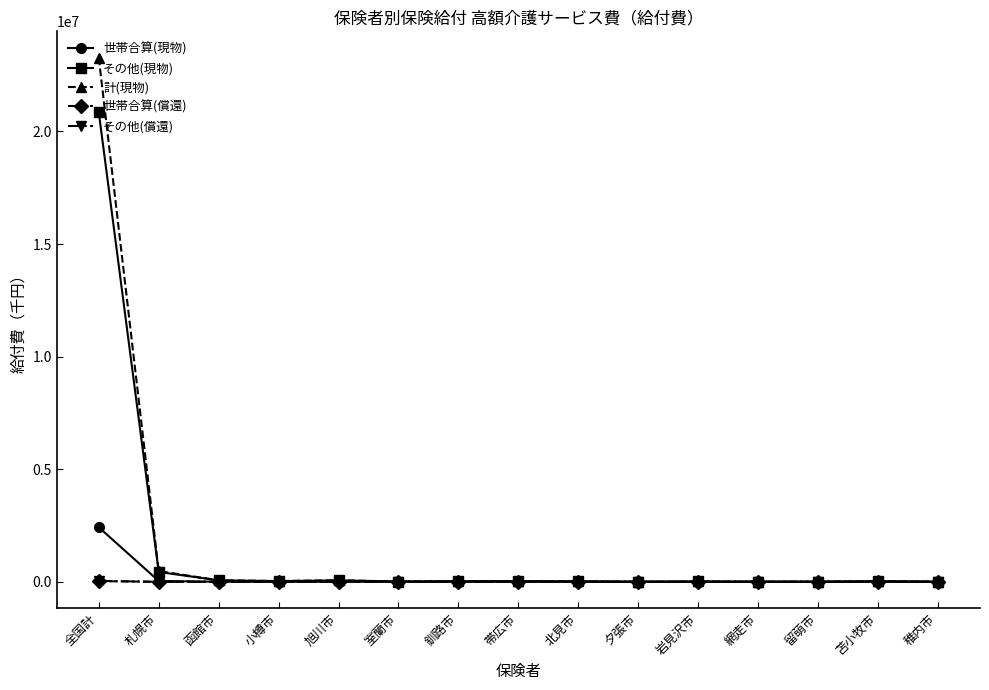

Which series has the largest range (max minus min)?

計(現物)